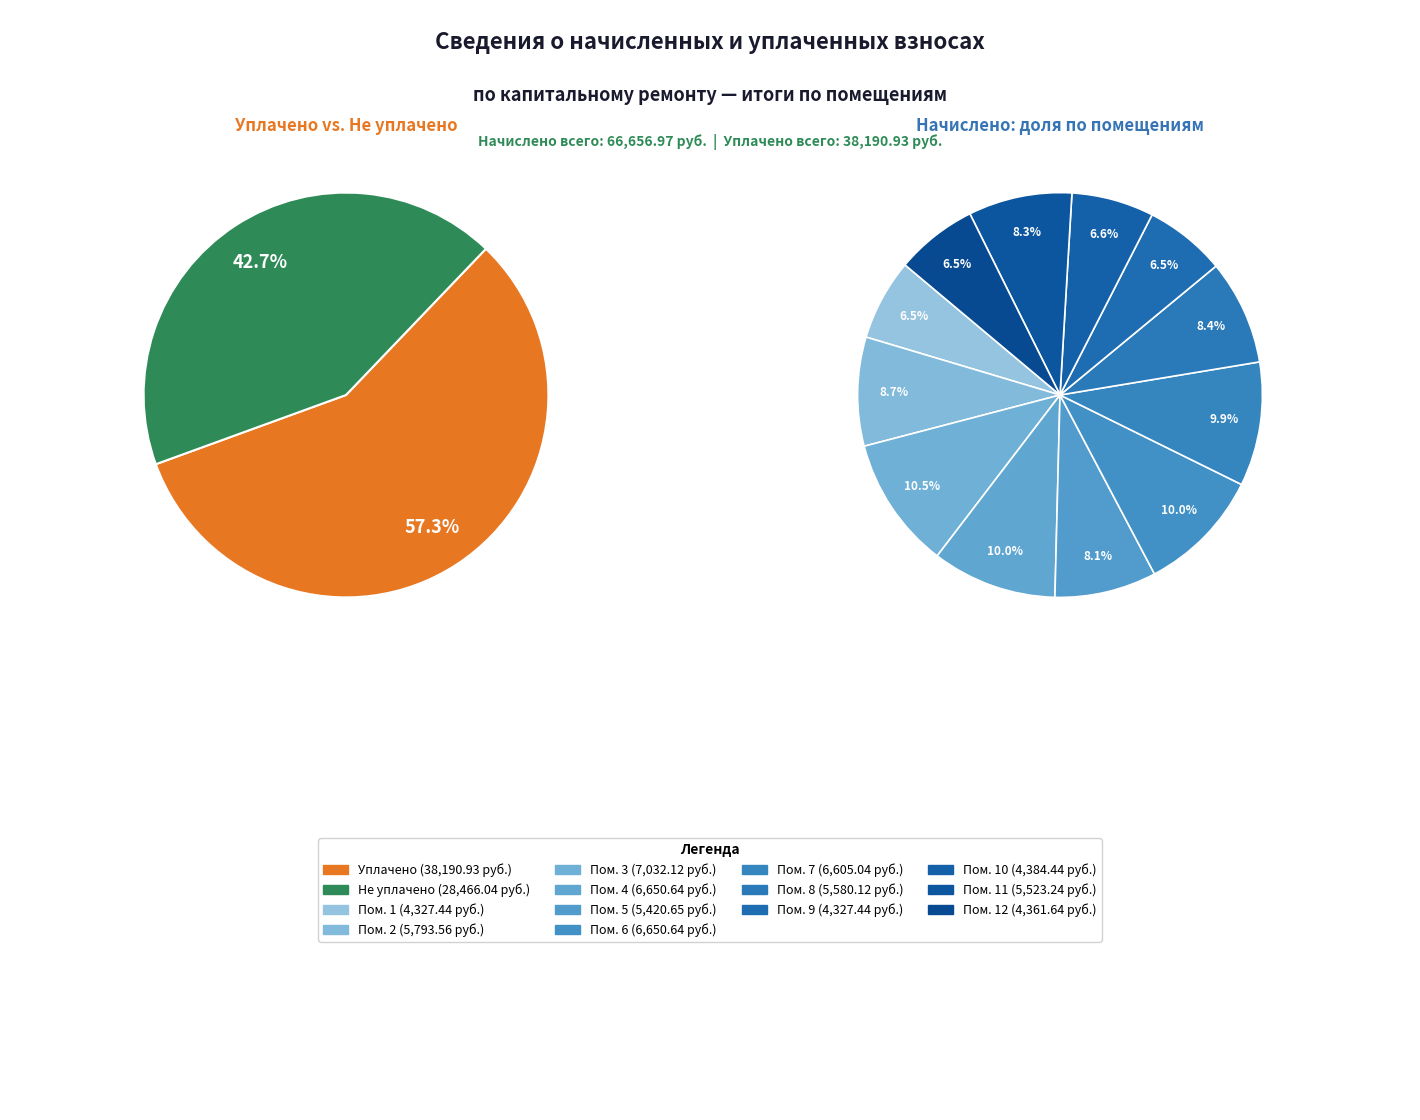

Count the number of slices in the pie.

12